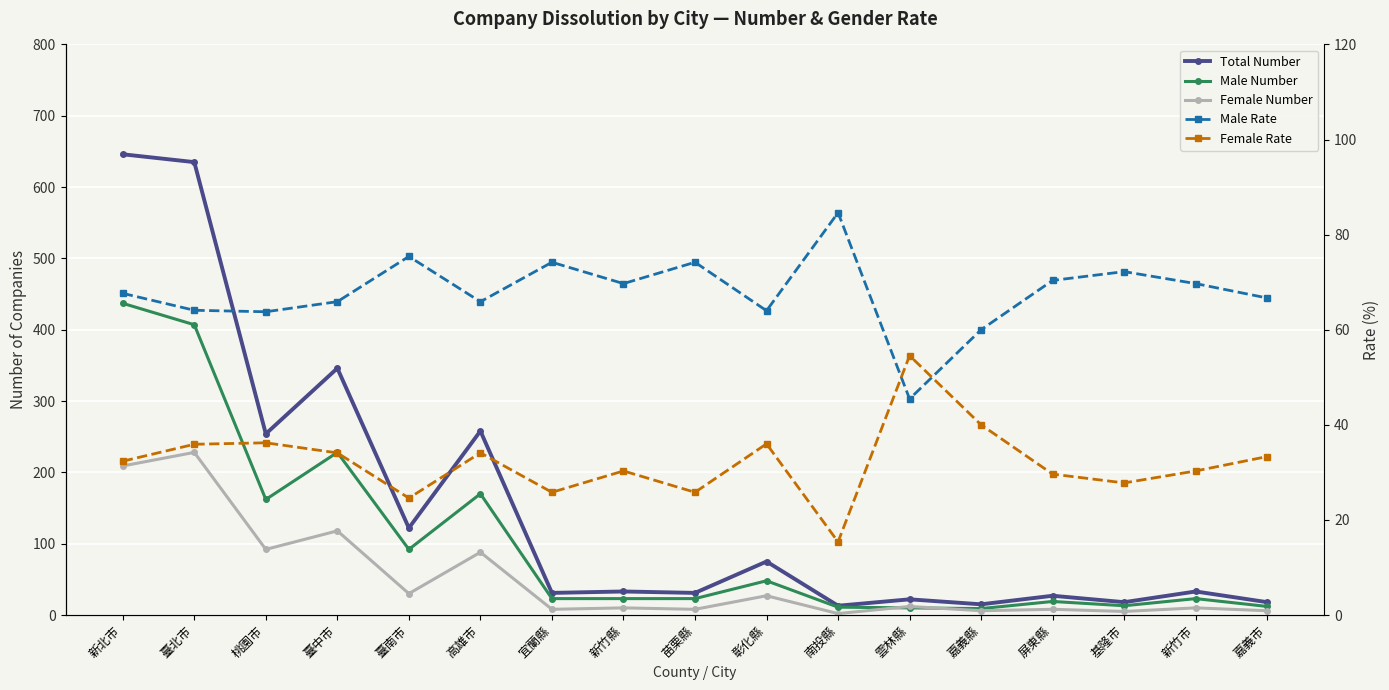

What is the total value across all series at 臺北市?

1370.0